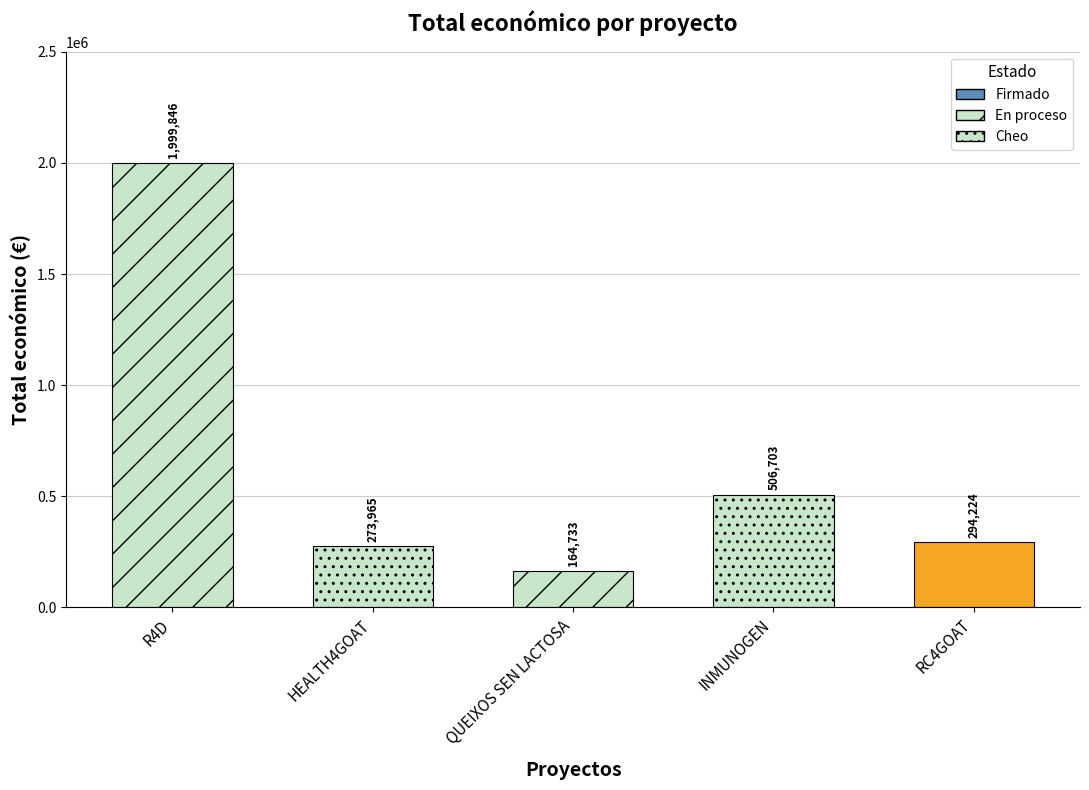

How many values are below 294224?

2